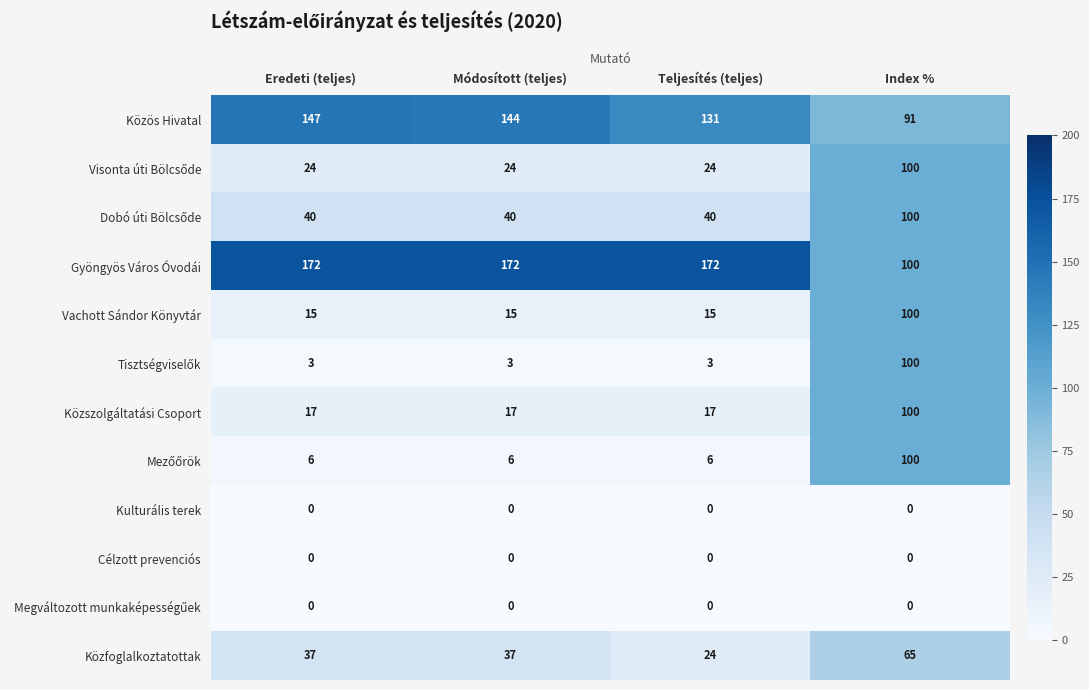

At which category is the sum across all series the highest?

Index %